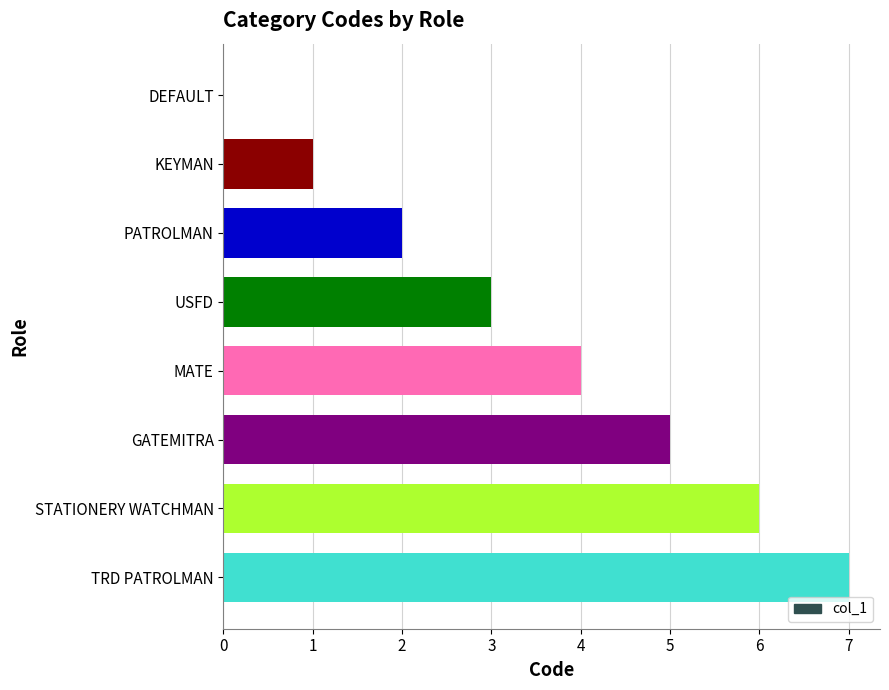

Approximately how many times larger is the value at STATIONERY WATCHMAN compared to MATE?

1.5